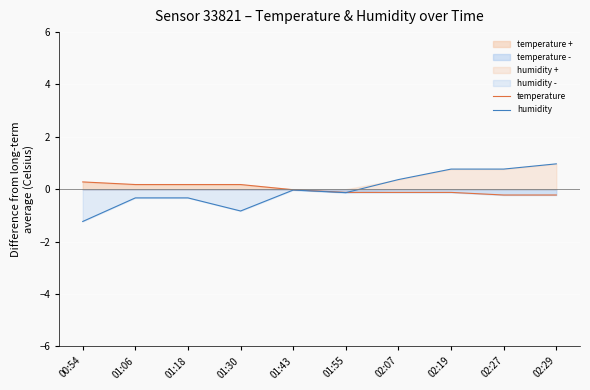

What is the difference between the second highest and second lowest values in the temperature series?

0.4